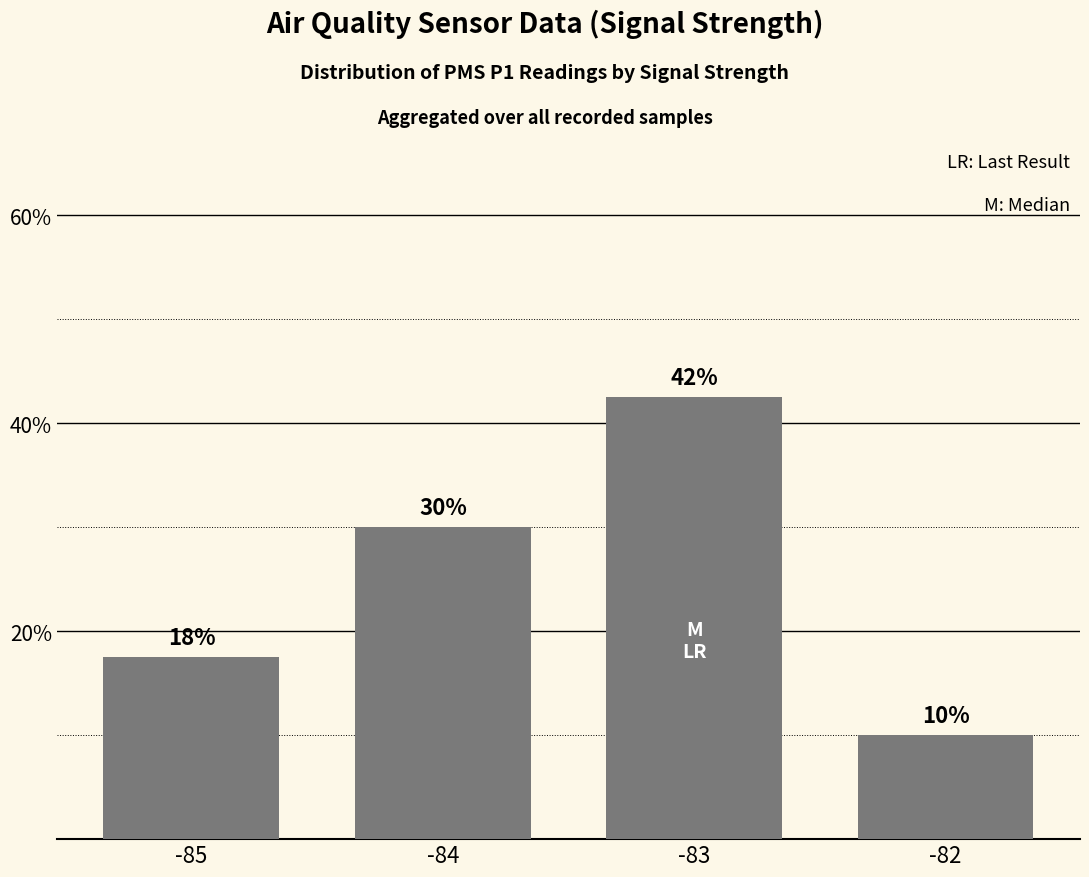

Where is the data nearest to the value 26?

-84